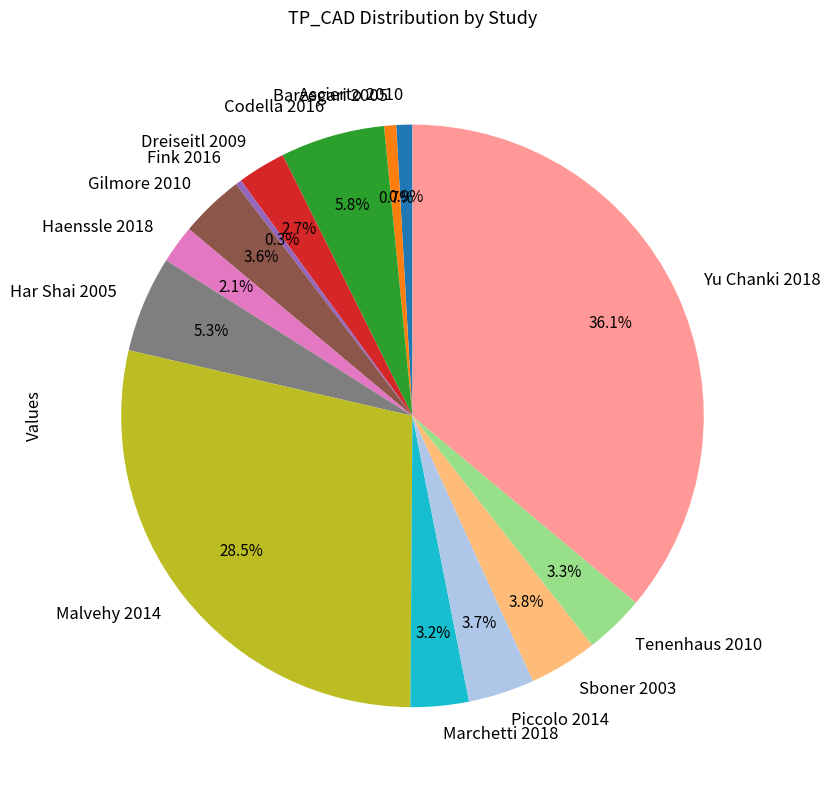

How many slices are in this pie chart?

14